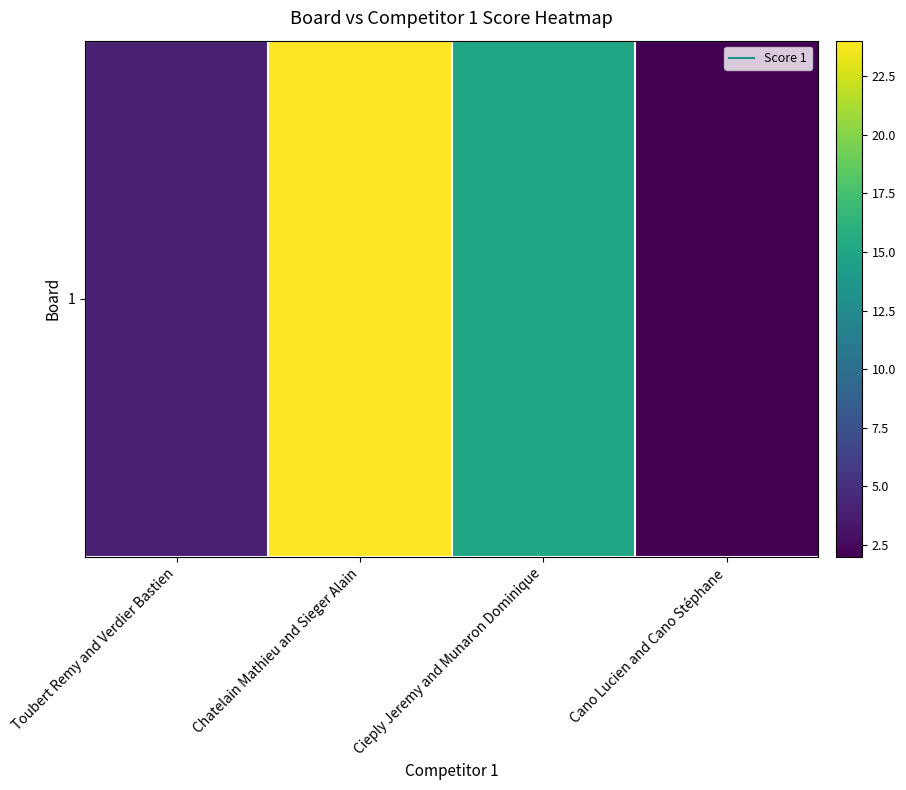

How many values exceed 15?

1